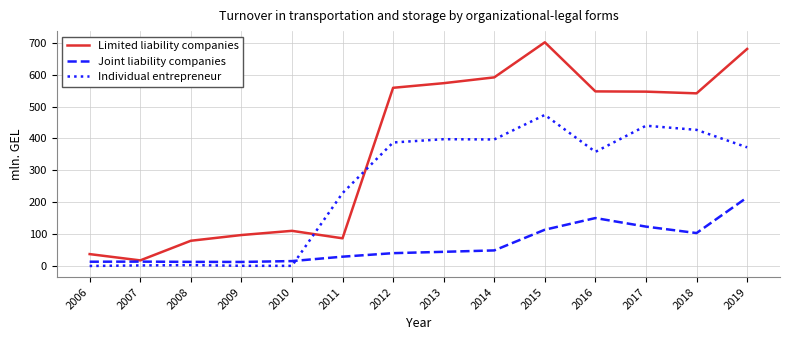

Rank the series by their maximum value, from highest to lowest.

Limited liability companies, Individual entrepreneur, Joint liability companies